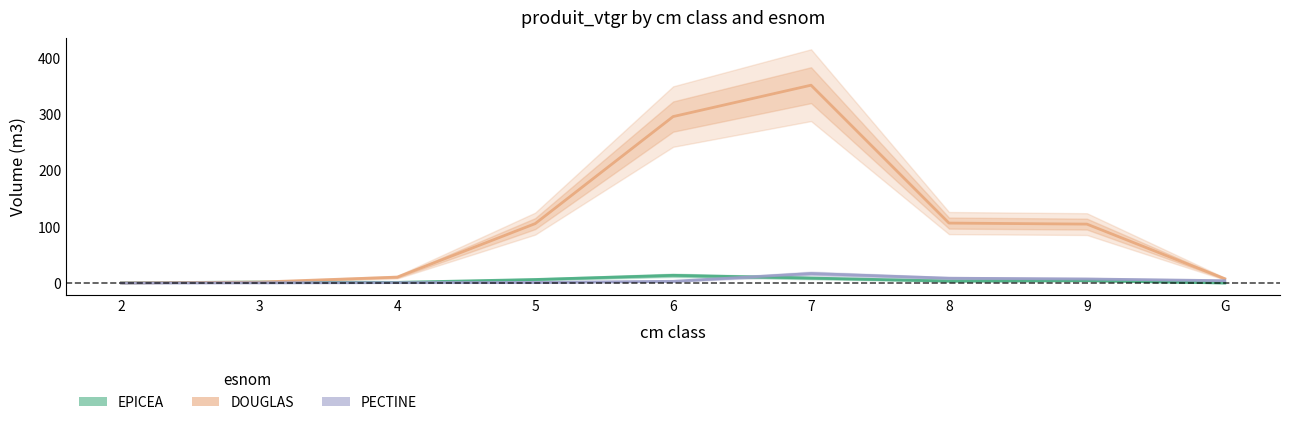

Which series has the widest spread of values?

DOUGLAS